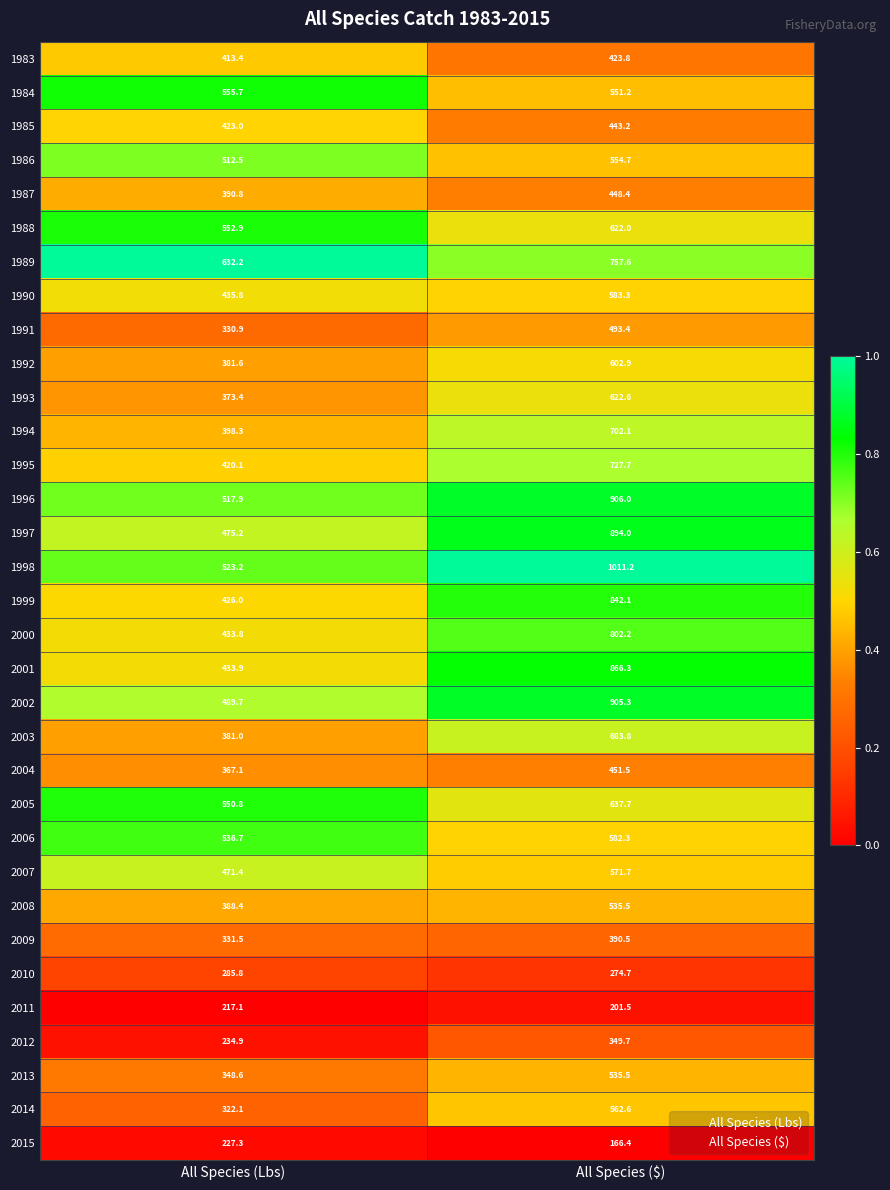

Is the value of 1999 at All Species ($) greater than the value of 2013 at All Species (Lbs)?

Yes